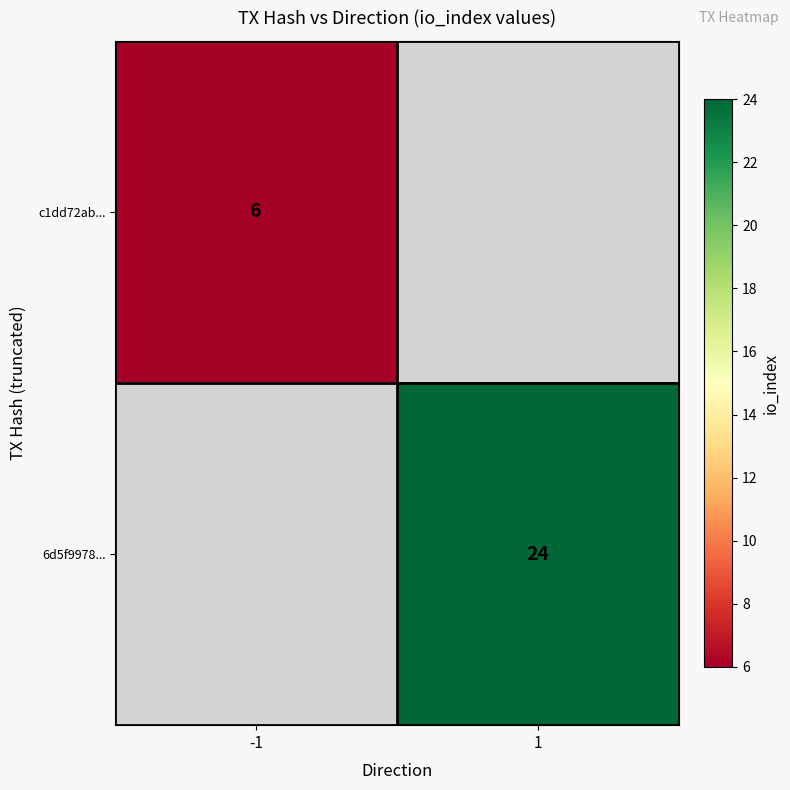

At how many categories does at least one series exceed 19?

1